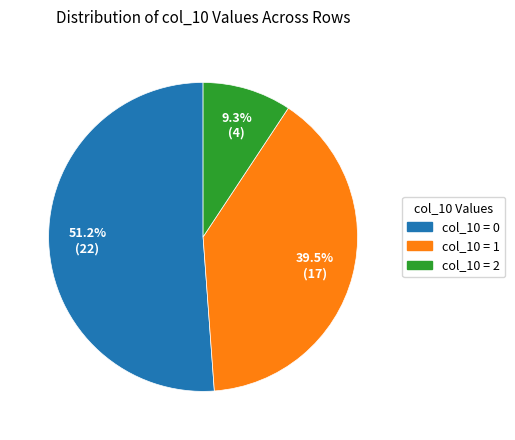

Is there a majority slice in this chart?

Yes